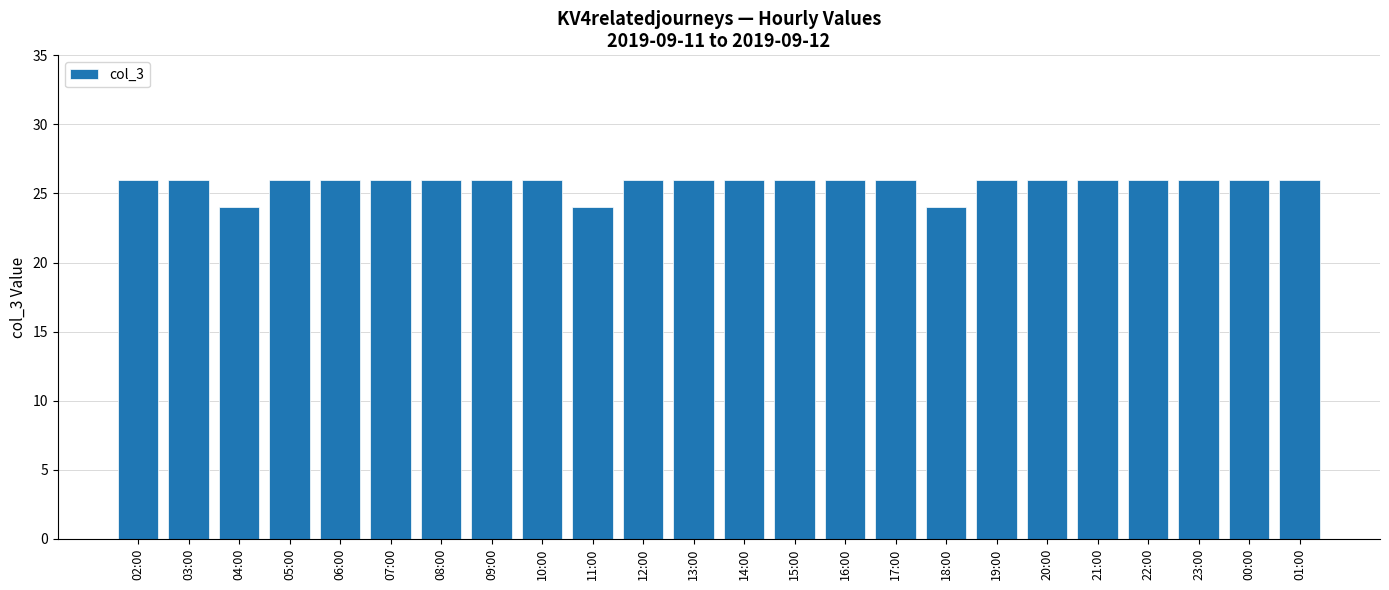

What is the label of the 11th bar from the left?

12:00